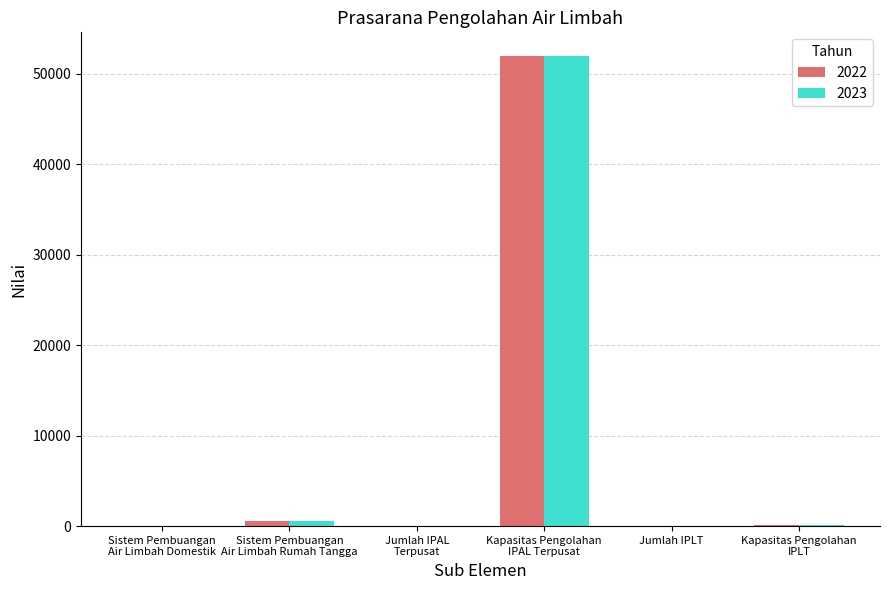

How many categories are shown in the chart?

6